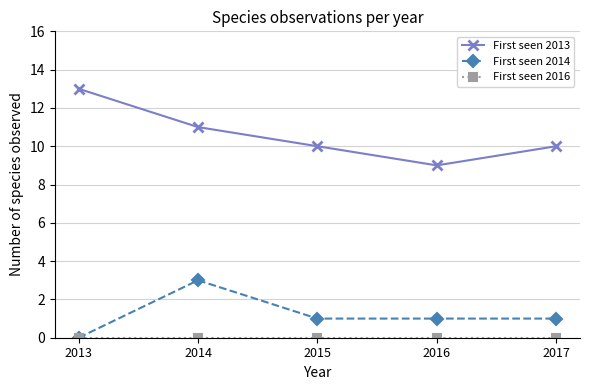

What value does the First seen 2013 series have at 2014?

11